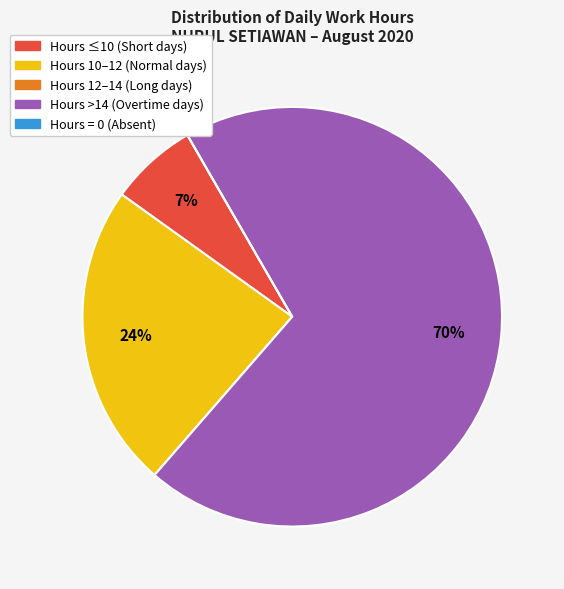

Does any single category account for the majority?

Yes